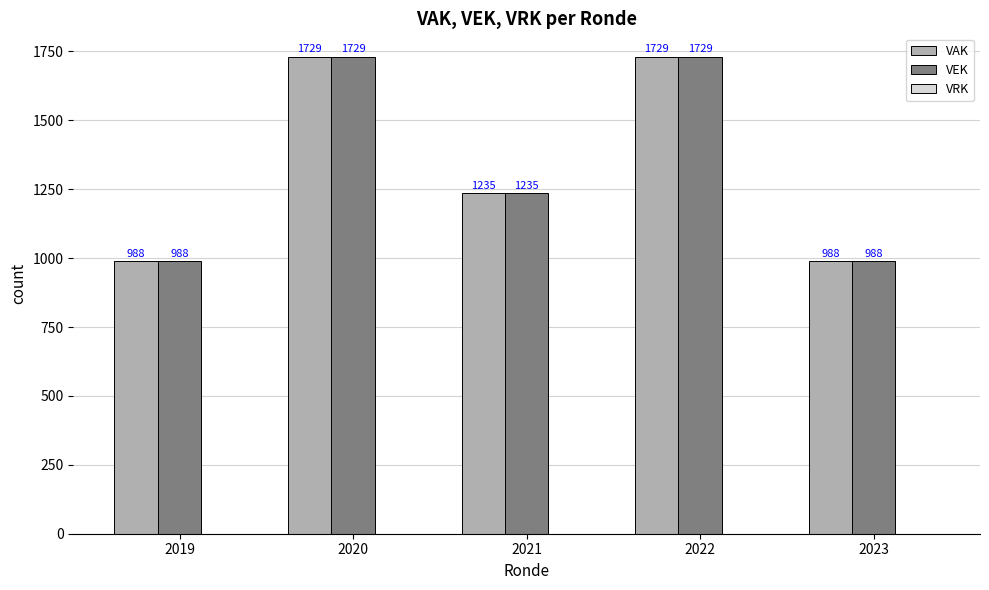

How many series are shown in this chart?

2